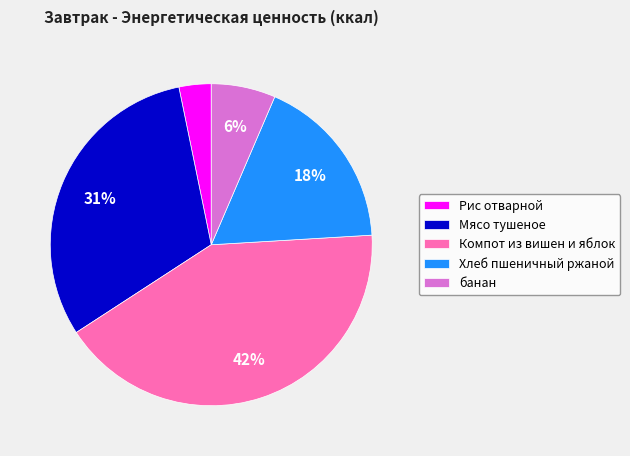

Which slice is the largest?

Компот из вишен и яблок